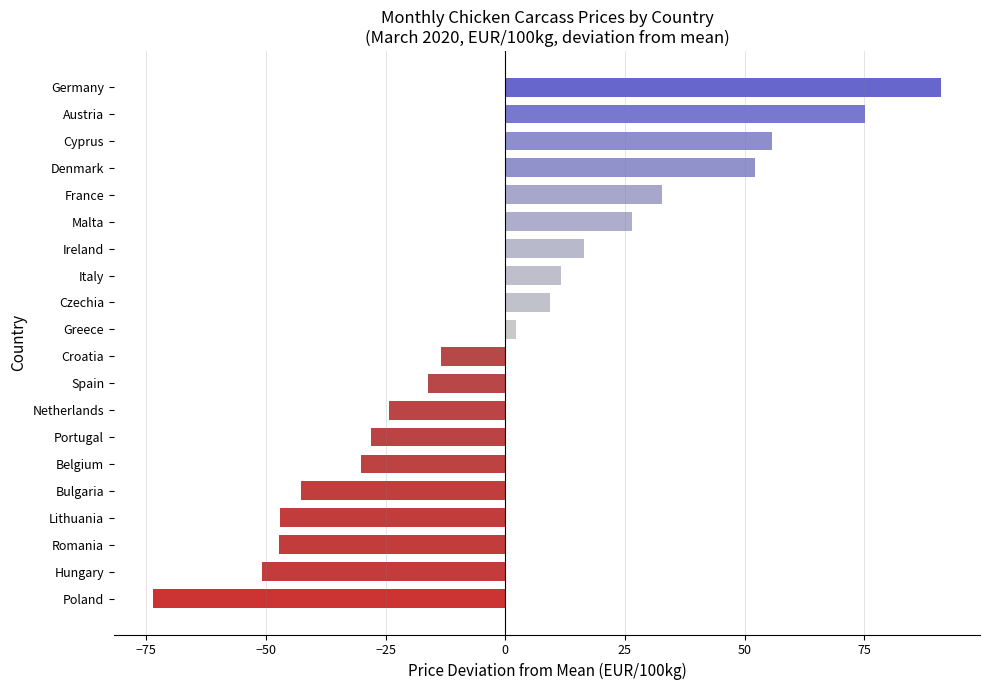

The value at Malta is 40.5. True or false?

False